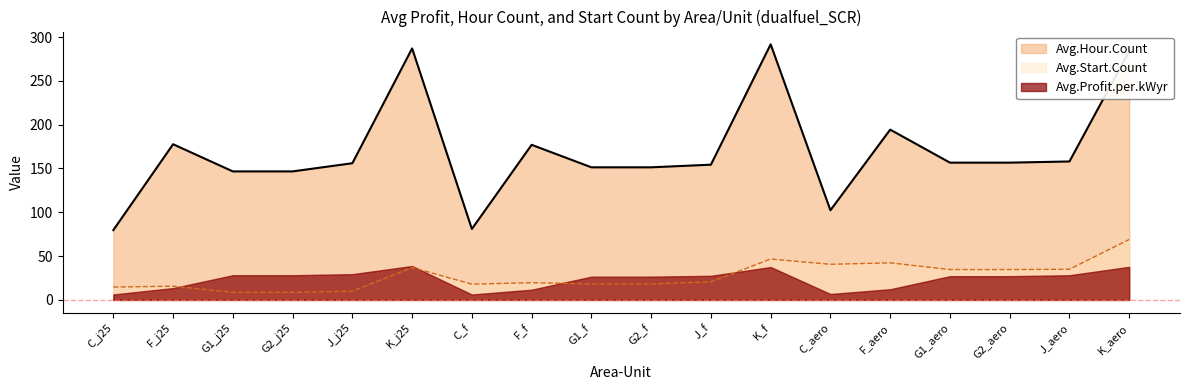

Where is the first local maximum for Avg.Start.Count?

F_j25